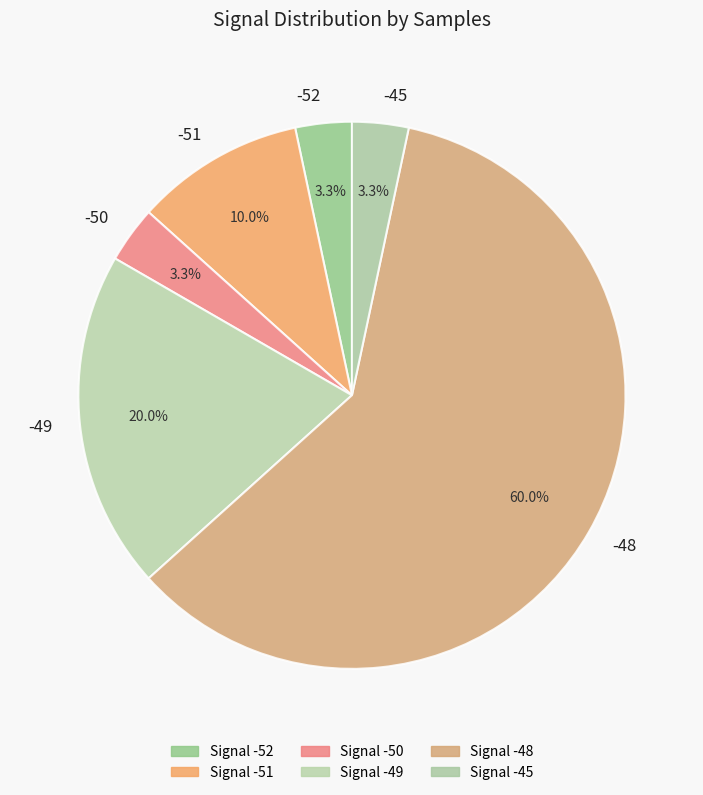

How much of the chart is everything except -49?

80.0%